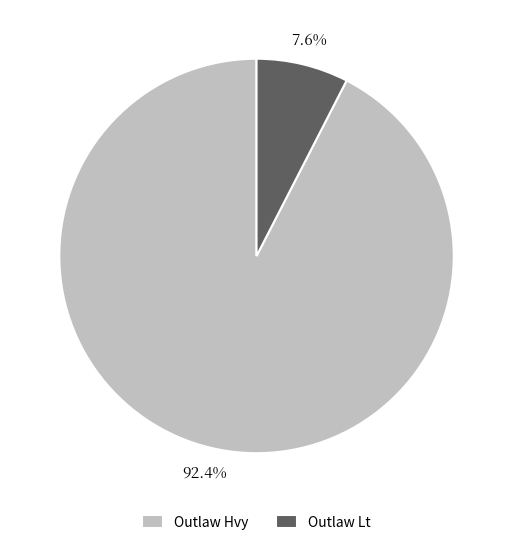

Which category has the smallest portion of the pie?

Outlaw Lt